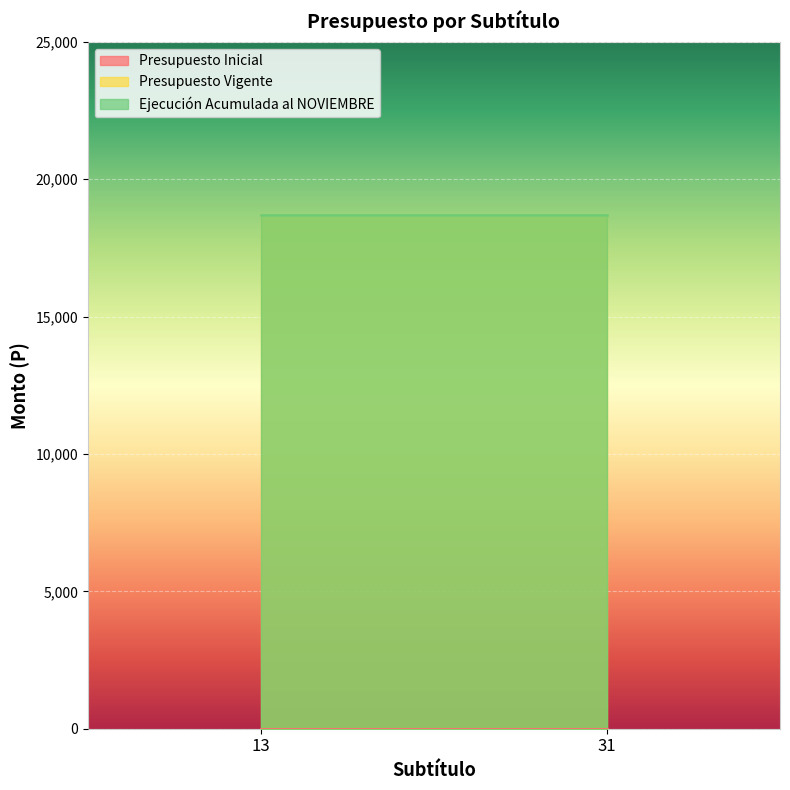

Does the chart display data point markers on the line(s)?

No